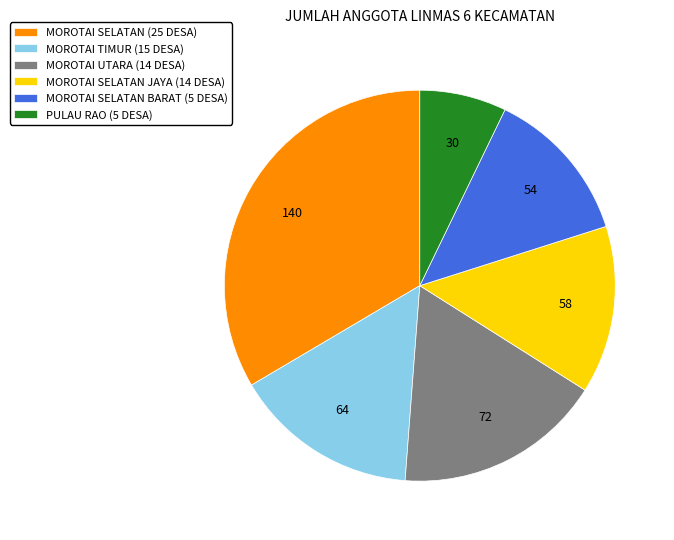

How many segments does this pie chart have?

6